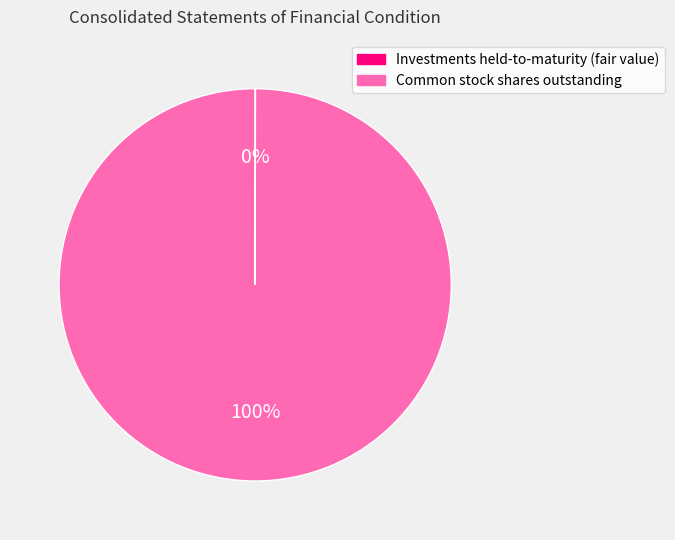

What is the largest slice in the pie chart?

Common stock shares outstanding